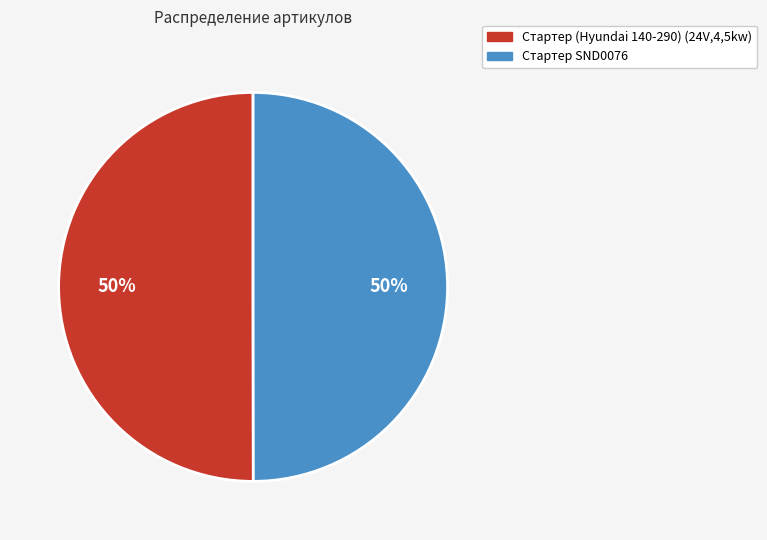

The Стартер SND0076 slice represents 61% of the pie. True or false?

False